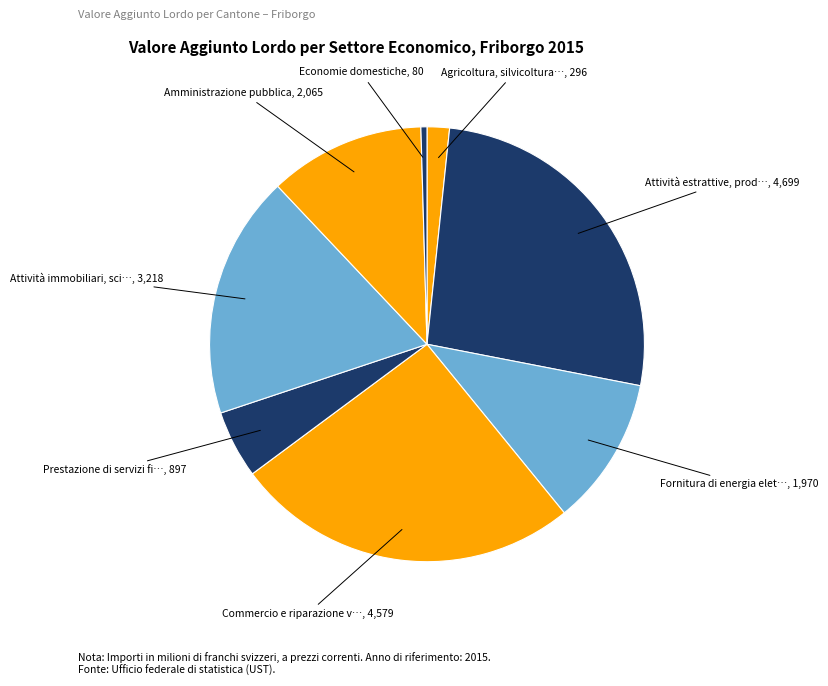

How many segments does this pie chart have?

8